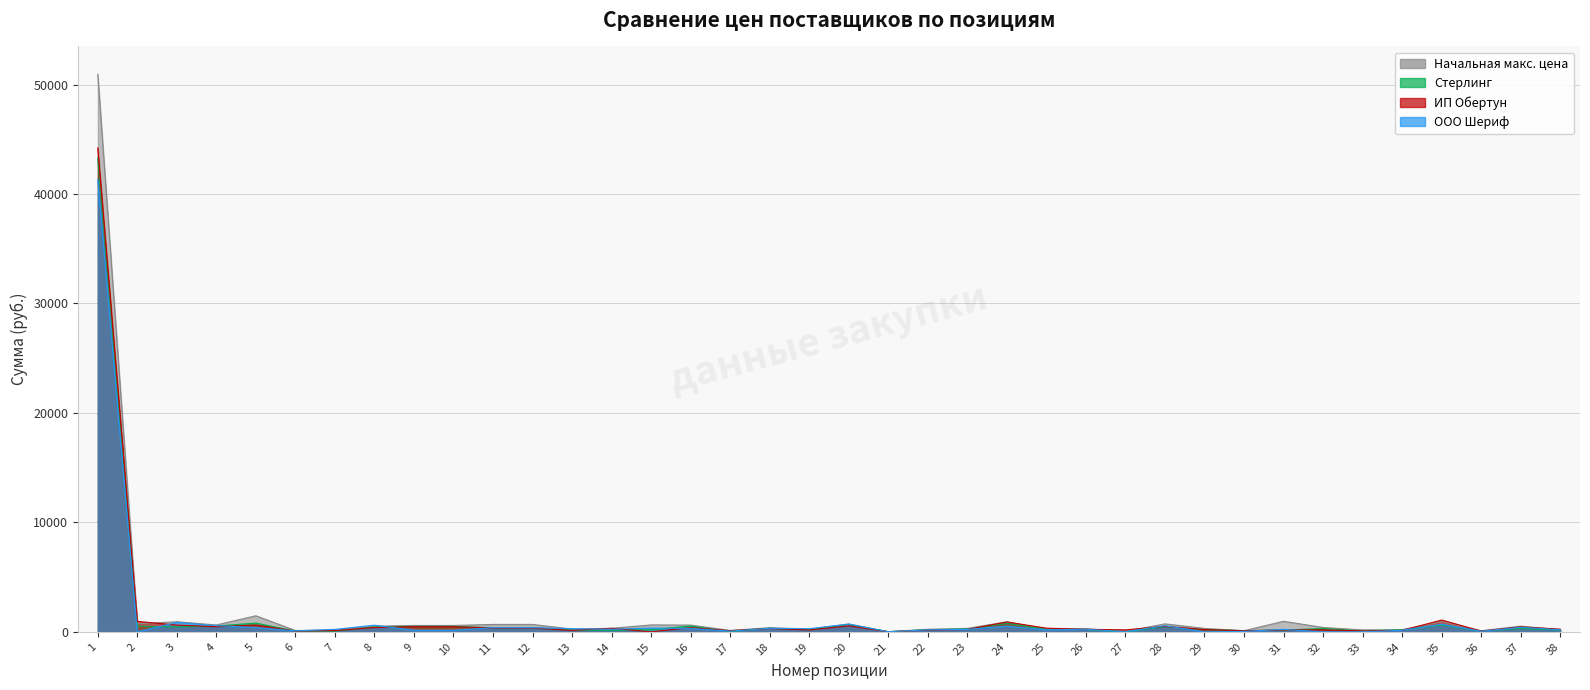

How many values in the ИП Обертун series are below 306?

19